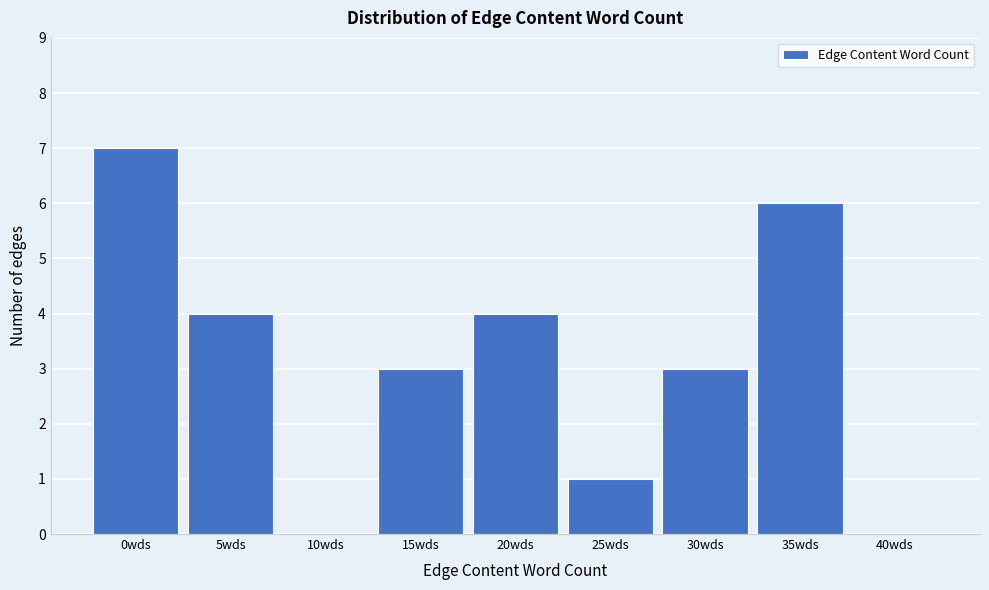

Reading left to right, extract all data points from this chart.

0wds=7	5wds=4	10wds=0	15wds=3	20wds=4	25wds=1	30wds=3	35wds=6	40wds=0